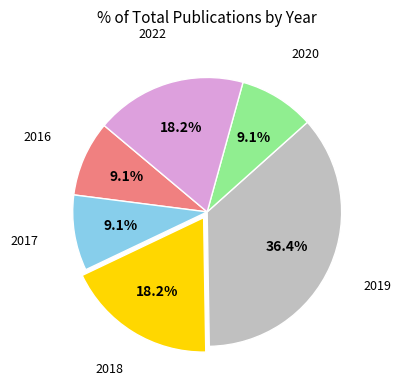

Is there any slice that represents more than half of the pie?

No